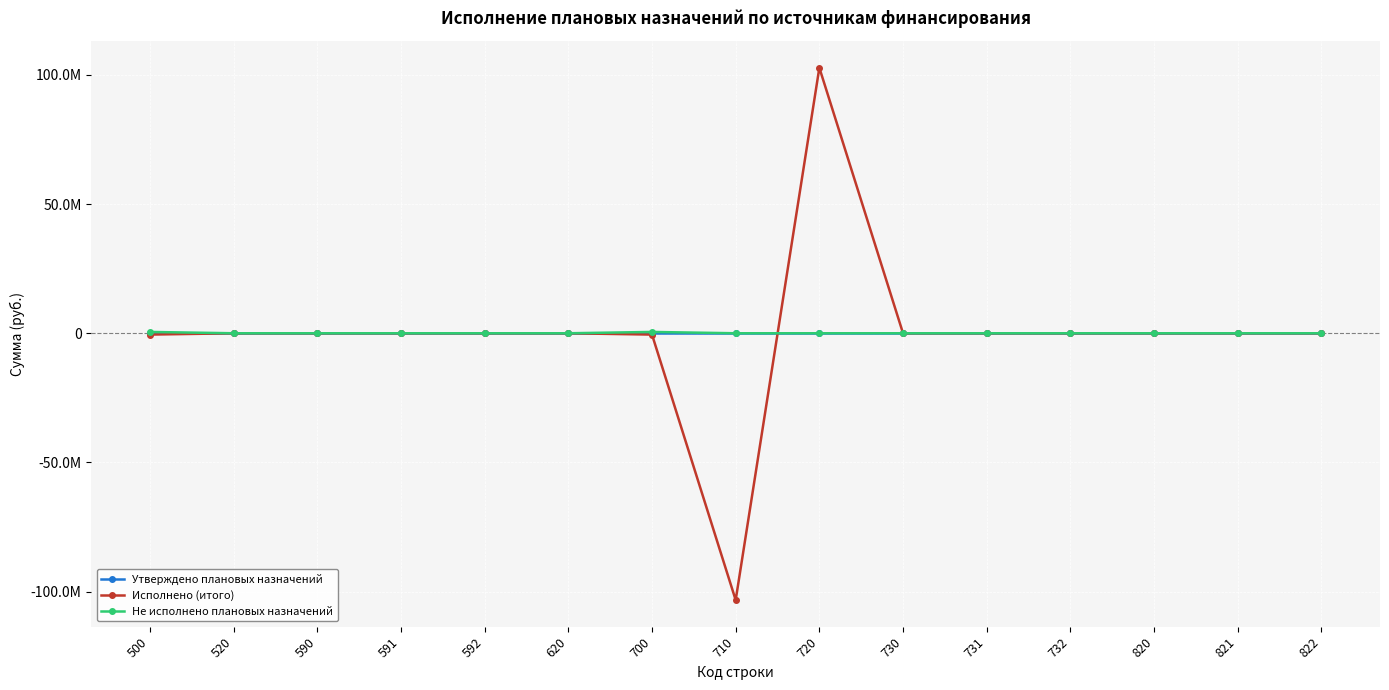

What are all the series names shown in the legend?

Утверждено плановых назначений, Исполнено (итого), Не исполнено плановых назначений